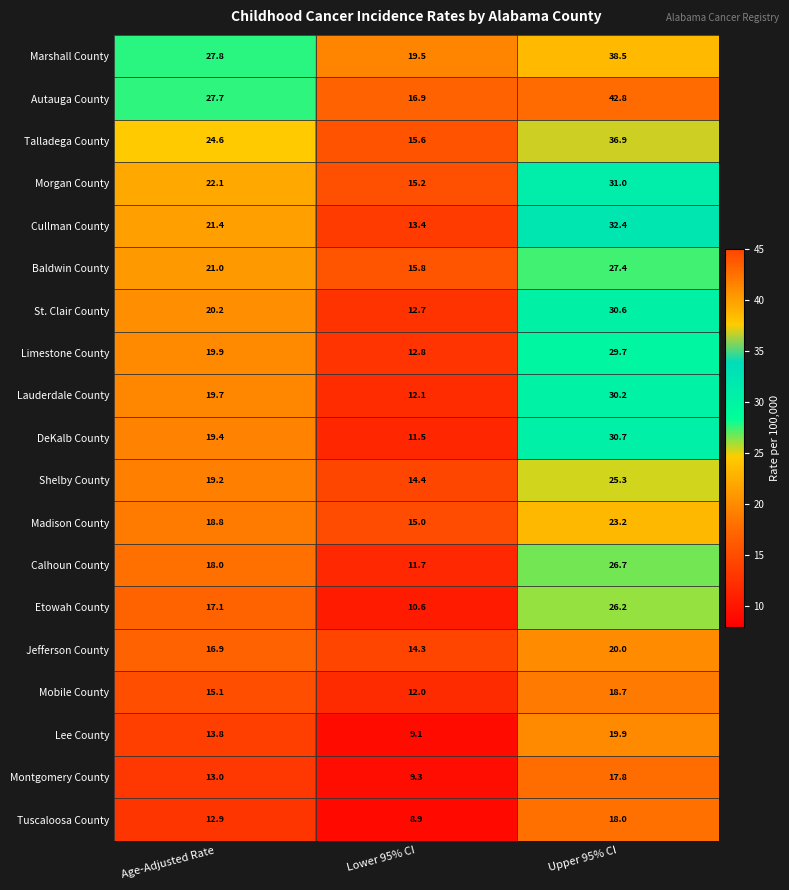

True or false: Madison County has a value of 23.2 at Upper 95% CI.

True